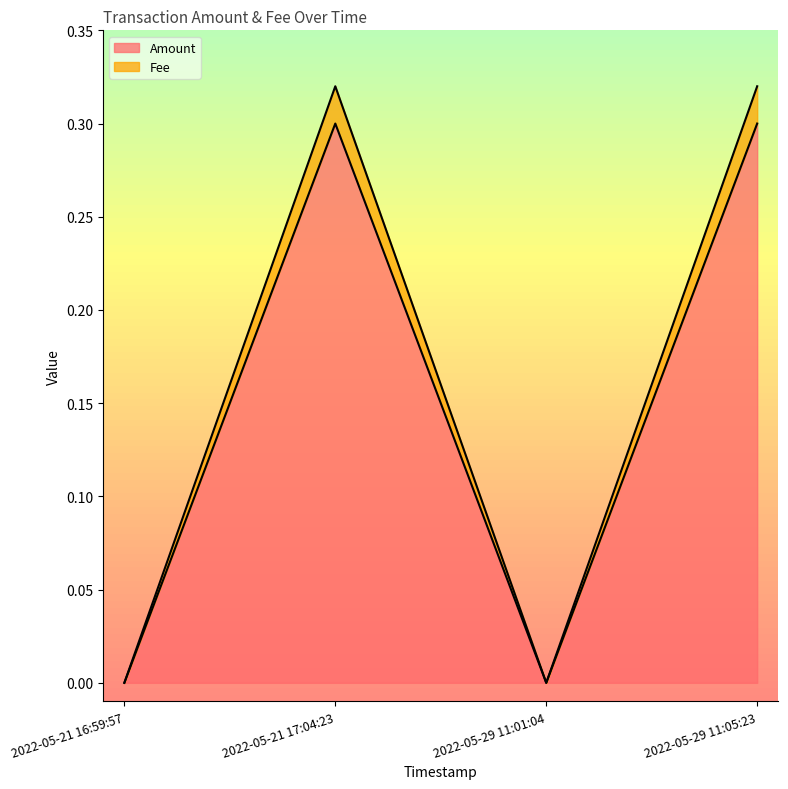

Where is the first local minimum for Fee?

2022-05-29 11:01:04